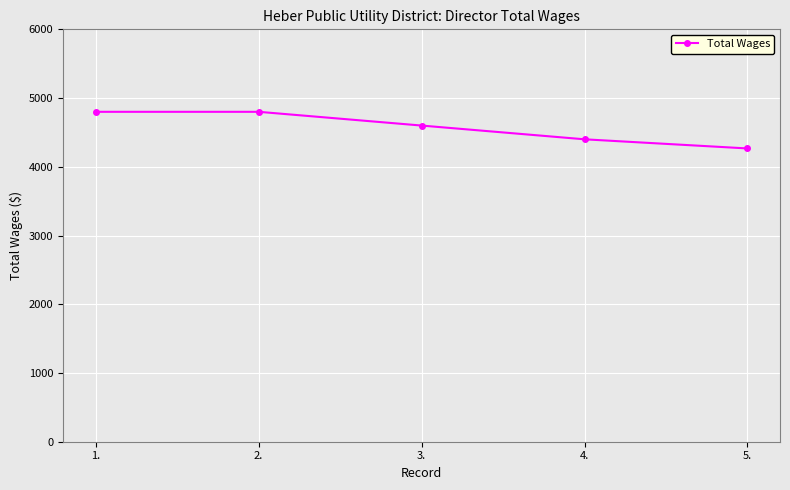

True or false: the data shows 4400 at 4..

True